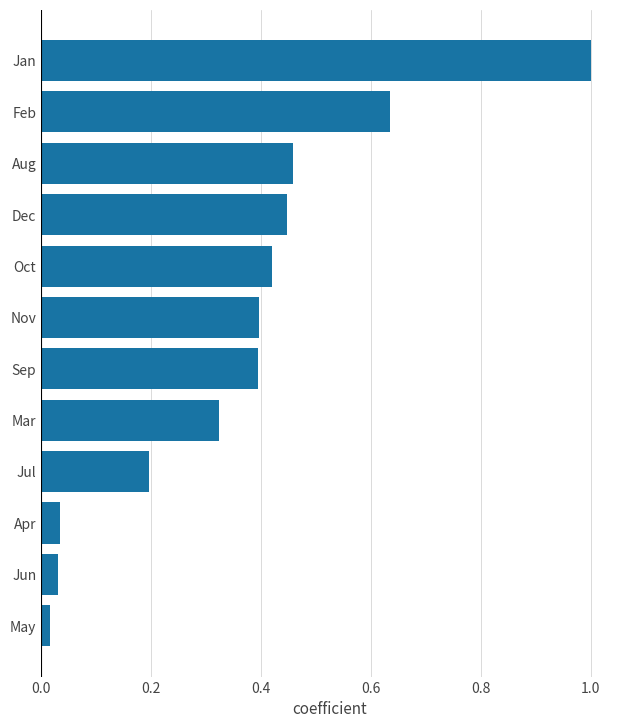

Are the bars grouped side by side (vs. stacked)?

No